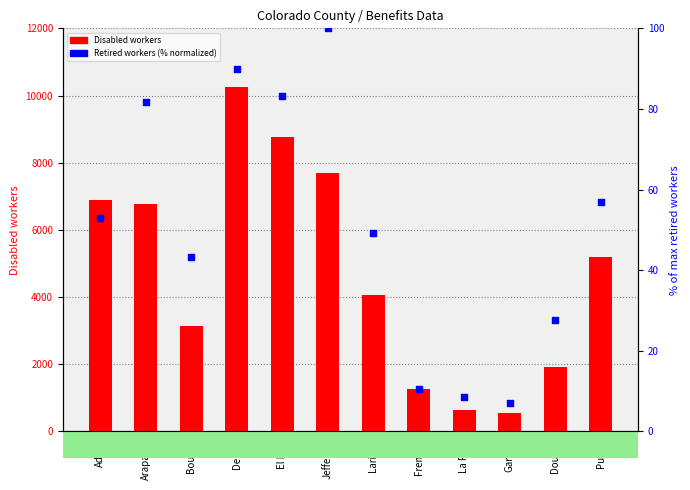

Which series has the largest Y range (max minus min)?

Disabled workers